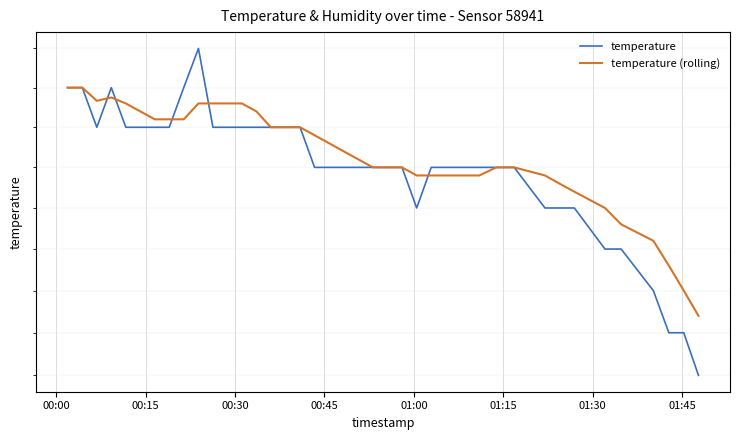

Which series has the largest range (max minus min)?

temperature